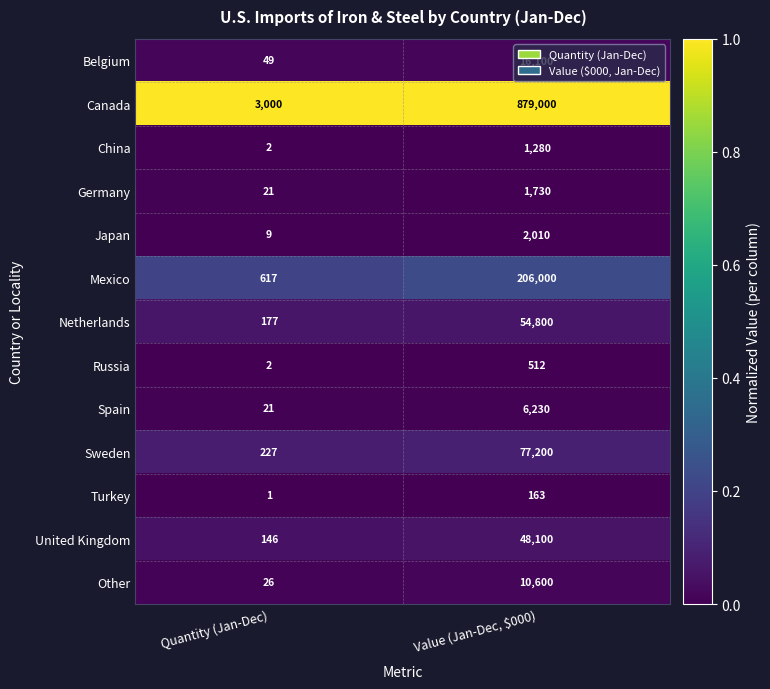

What is the greatest value displayed?

879000